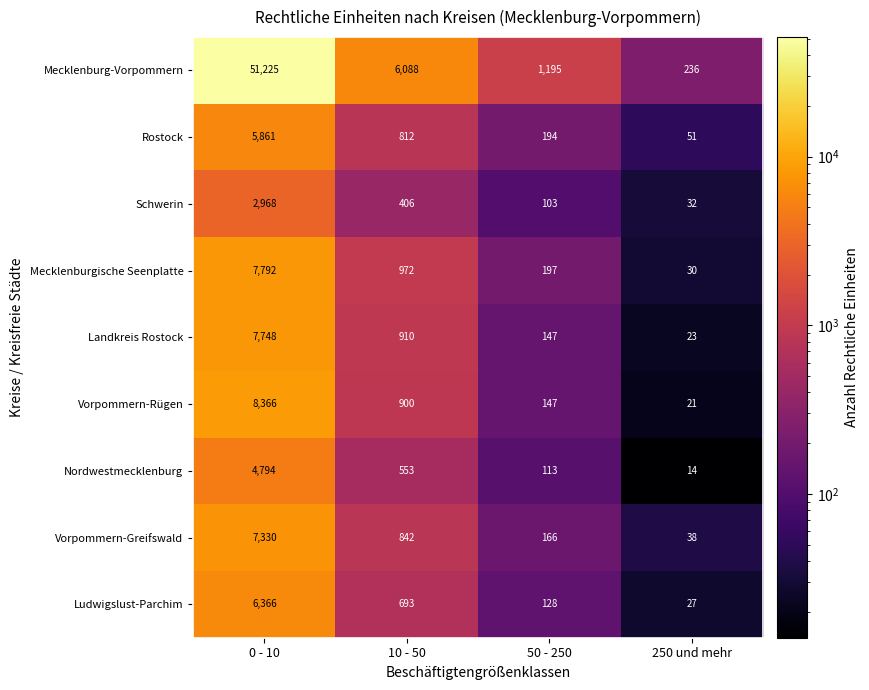

Which category has the highest value in the Vorpommern-Rügen series?

0 - 10